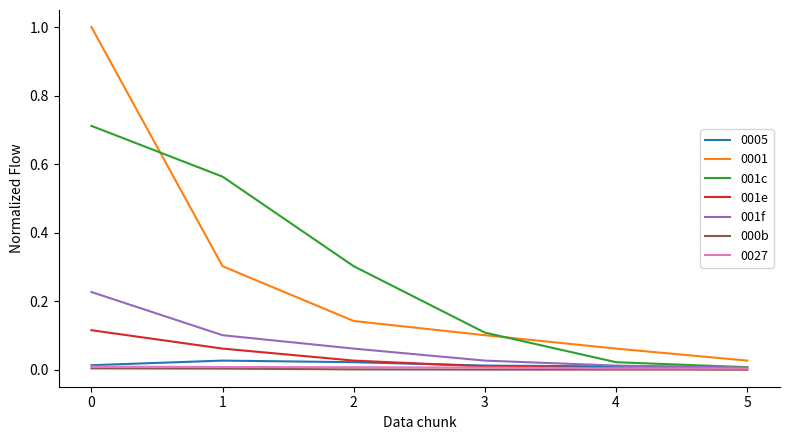

True or false: 001c has more than 1 interior local peaks.

False